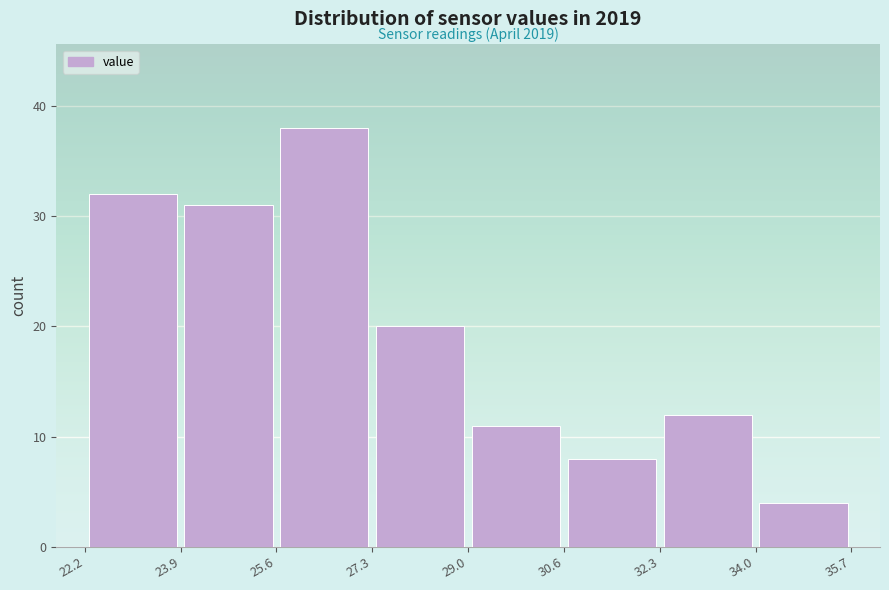

Over which range of the x-axis is the bar tallest?

25.6 to 27.3